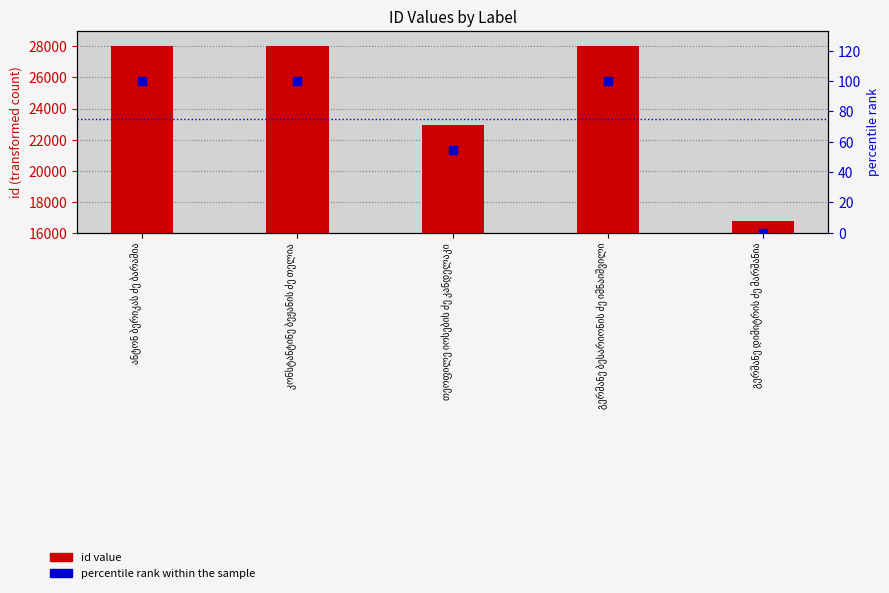

At which category is the sum across all series the highest?

გერმანე ბესარიონის ძე იმნაიშვილი